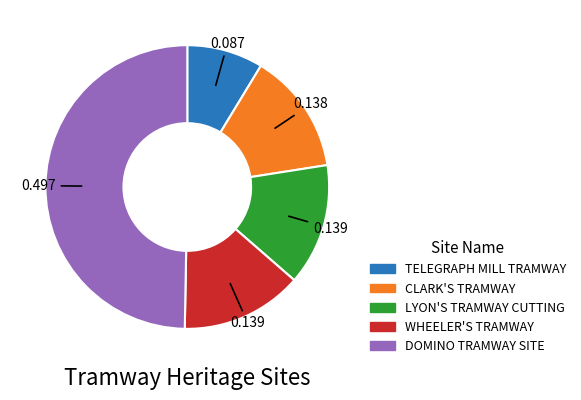

Is LYON'S TRAMWAY CUTTING the majority of the pie?

No